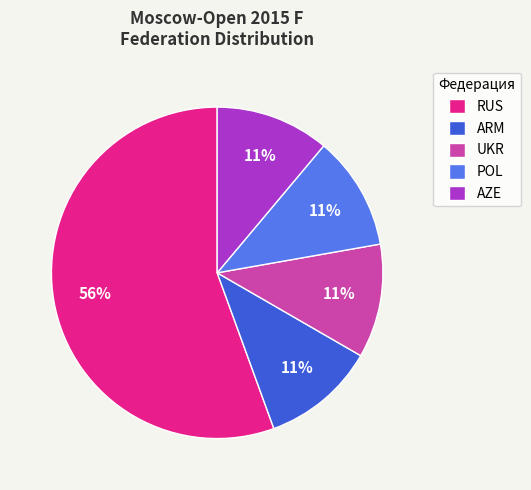

How many slices are in this pie chart?

5